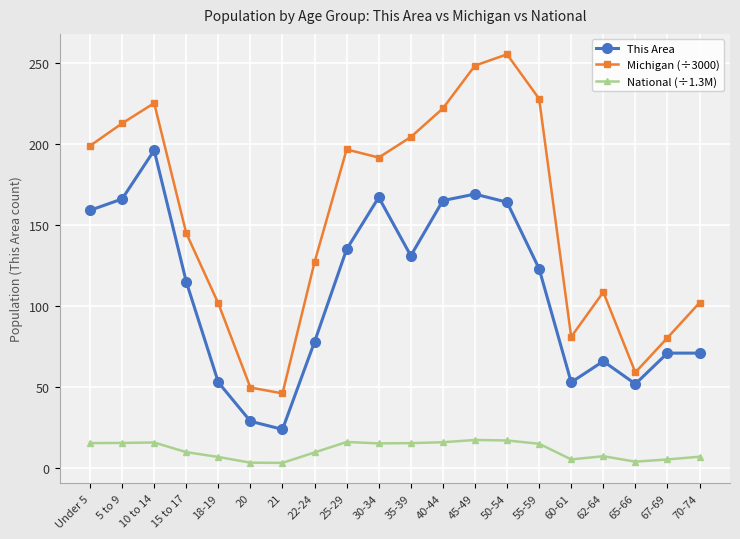

What is the total value across all series at 35-39?

350.7